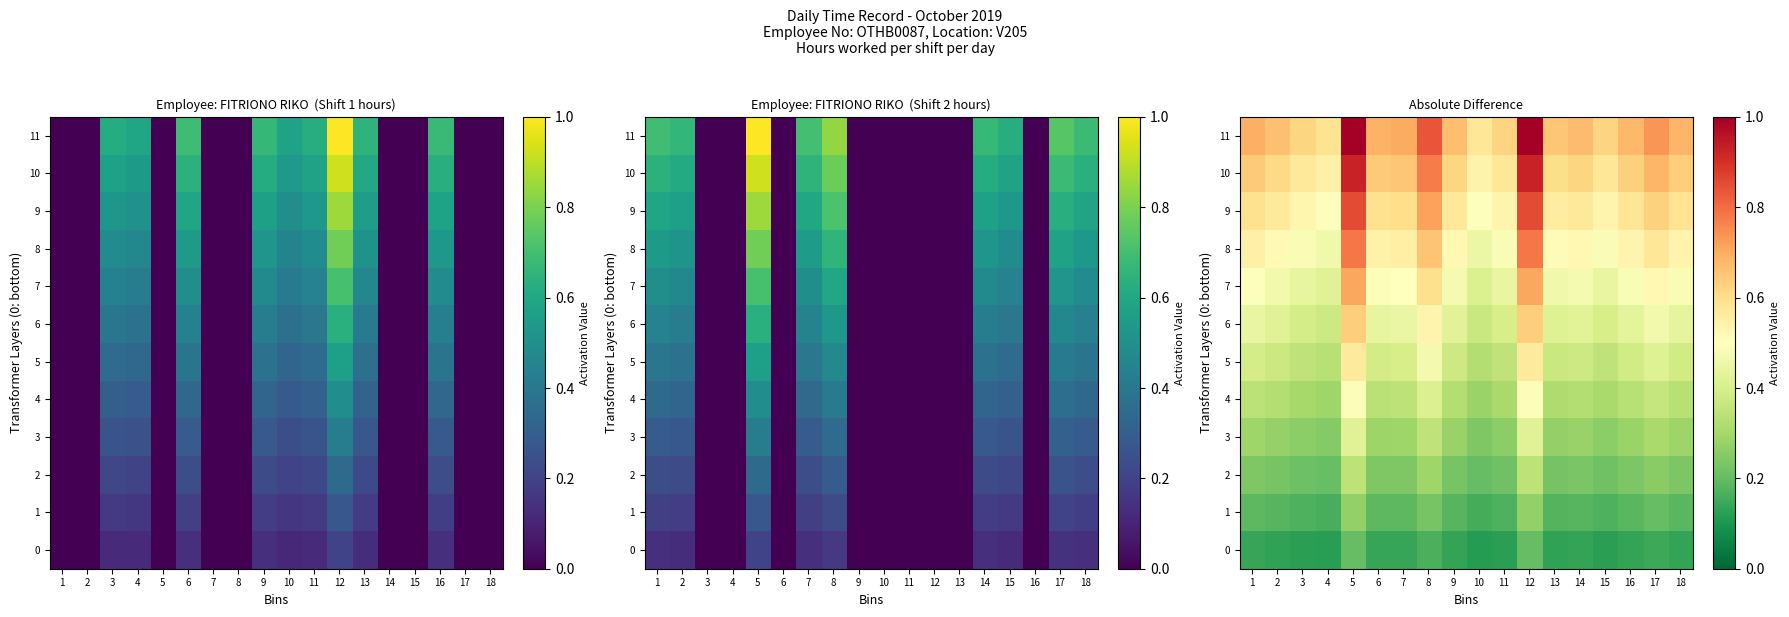

Which series has the widest spread of values?

11